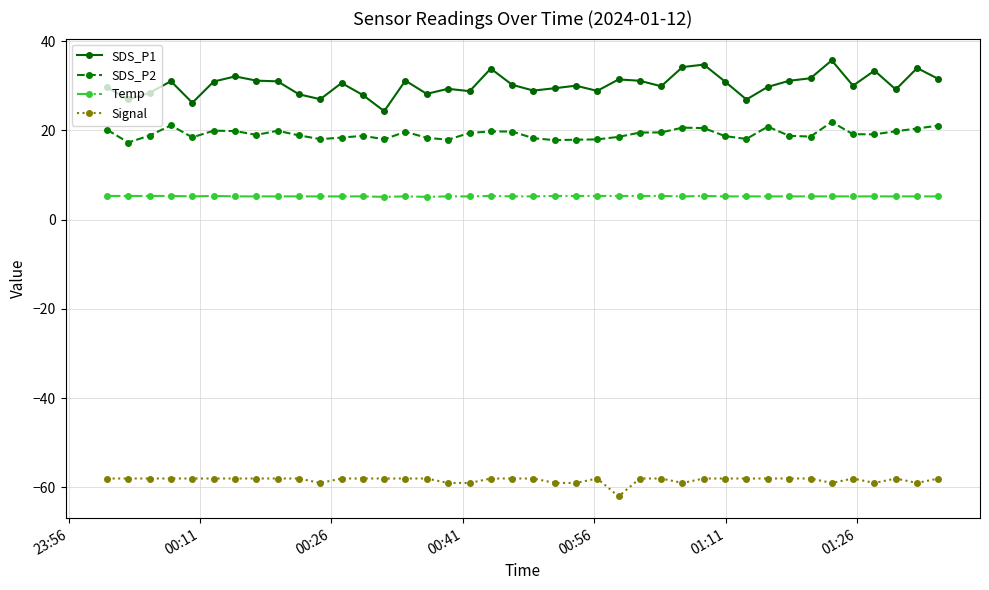

Rank the series by their maximum value, from highest to lowest.

SDS_P1, SDS_P2, Temp, Signal